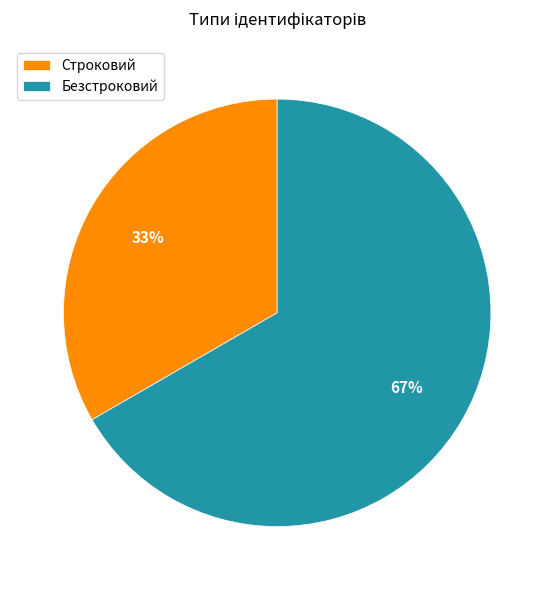

To the nearest percent, what is the combined percentage of Безстроковий and Строковий?

100%